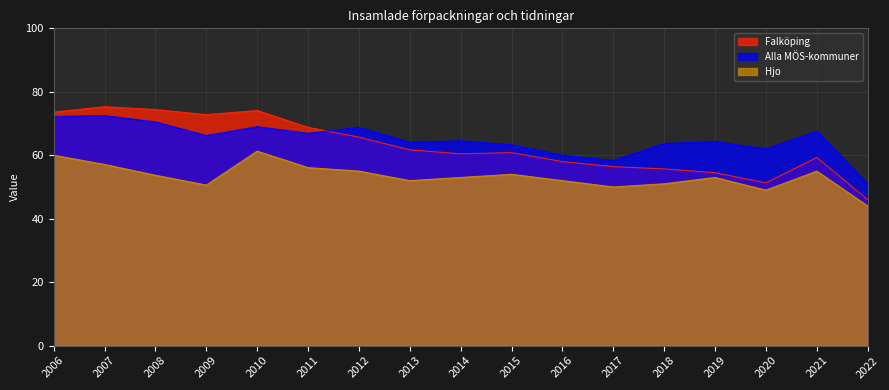

What is the difference between the Alla MÖS-kommuner values at 2015 and 2018?

0.4